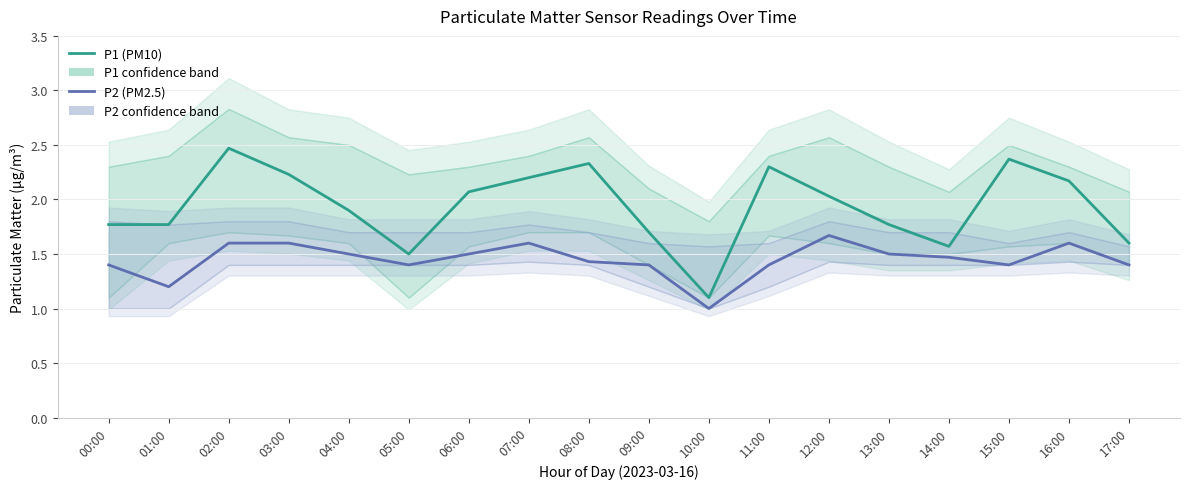

True or false: P2 (PM2.5) has a value of 1.0 at 16:00.

False